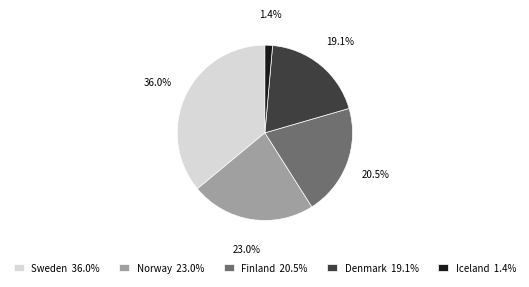

What percentage is the Sweden slice, to the nearest percent?

36%